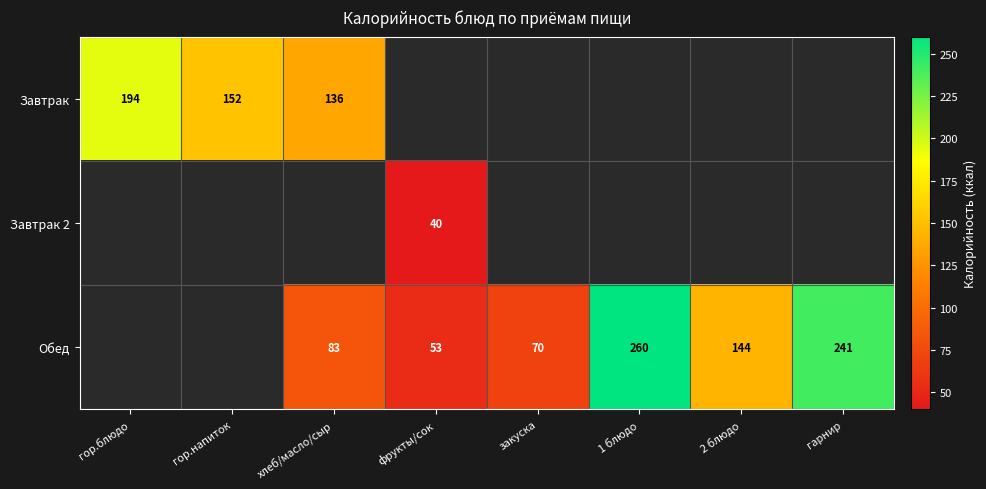

Between фрукты/сок and 1 блюдо, which is larger?

1 блюдо